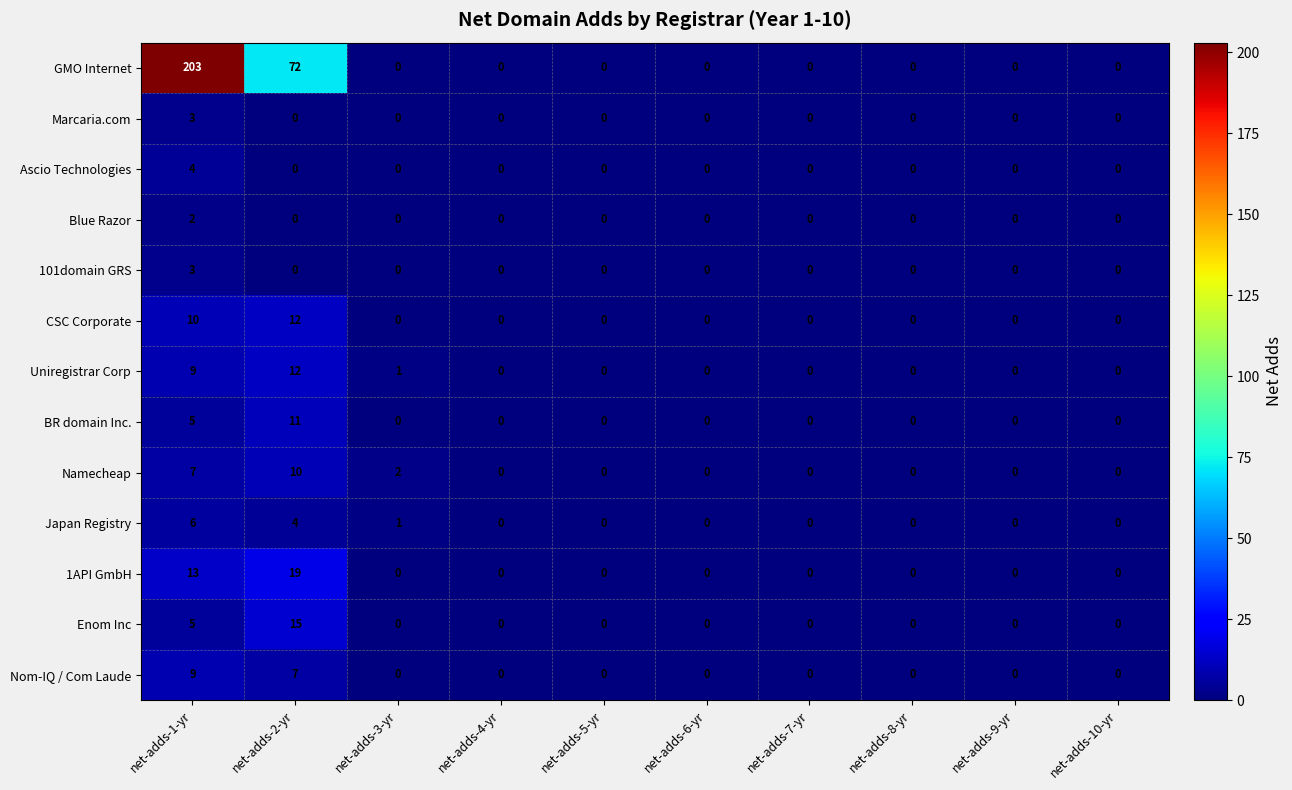

Is it true that Japan Registry equals -4 at net-adds-8-yr?

False